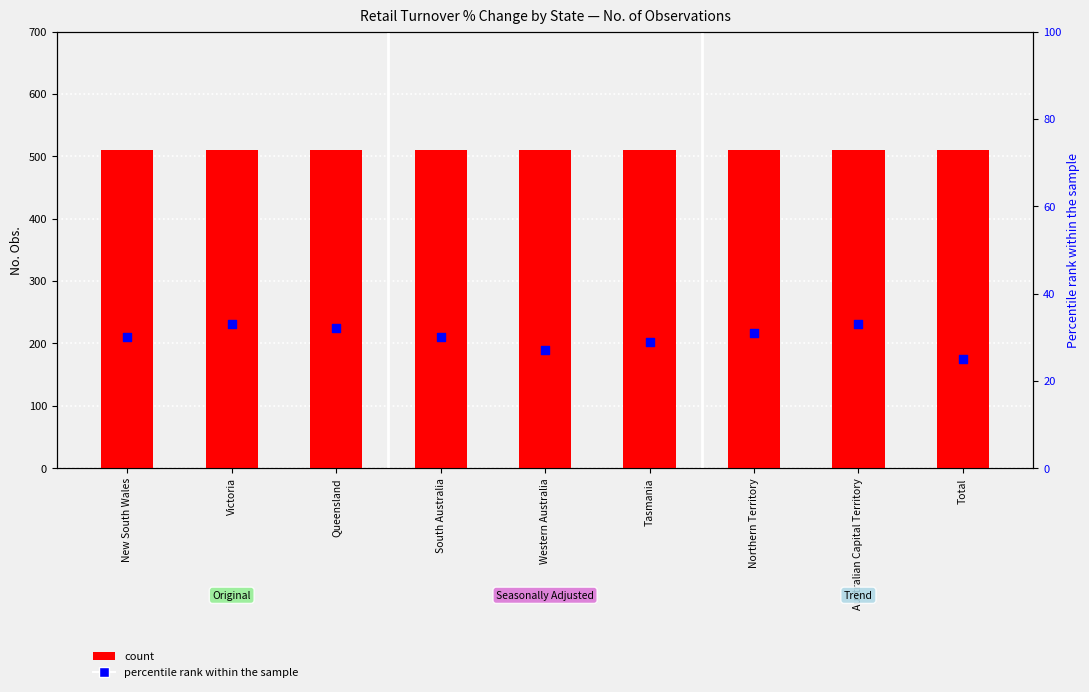

At how many categories does at least one series exceed 201?

9